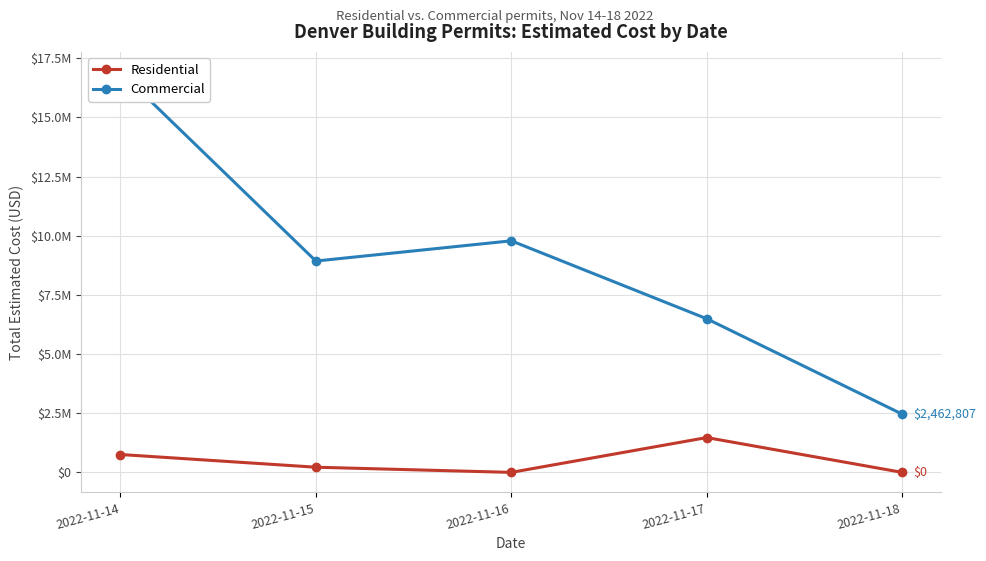

Where is Commercial nearest to the value 9694305?

2022-11-16